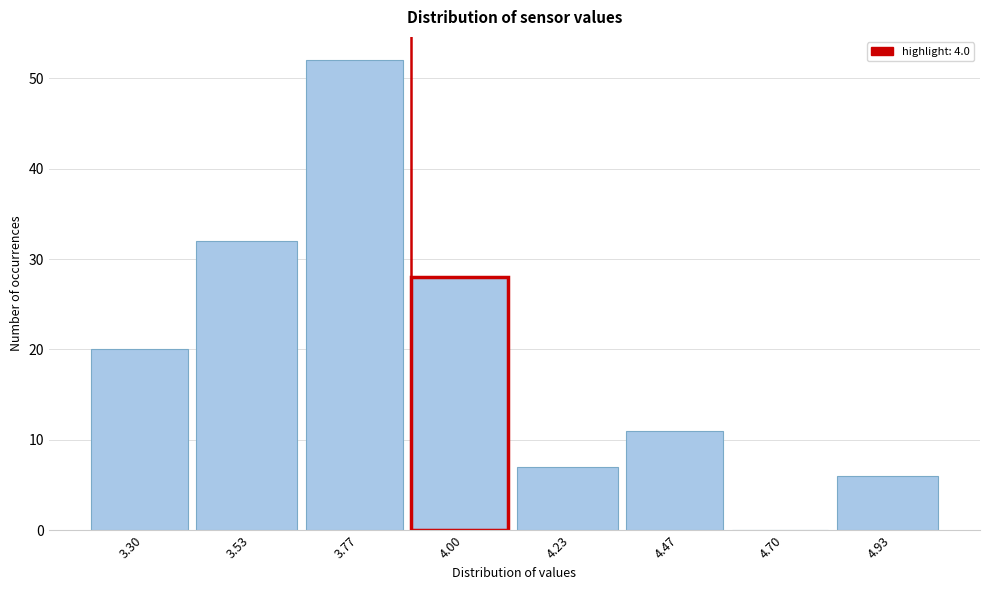

Reading left to right, what are all the values shown in this chart?

3.30=20	3.53=32	3.77=52	4.00=28	4.23=7	4.47=11	4.70=0	4.93=6